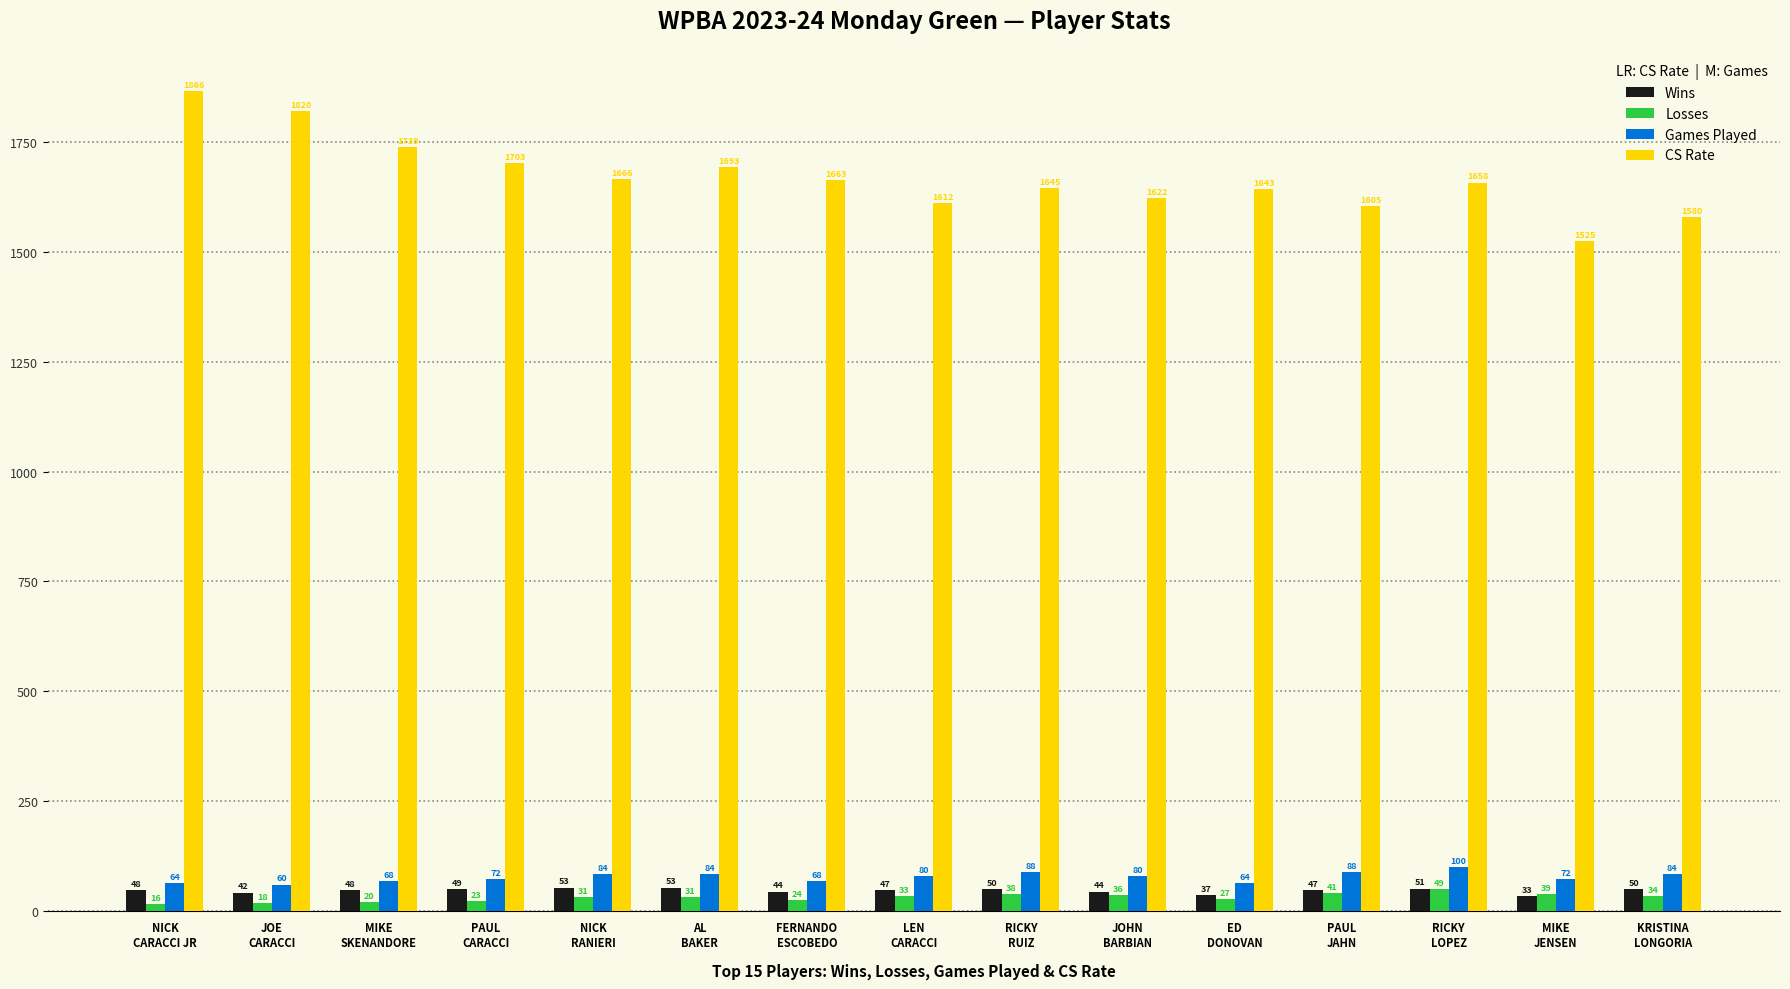

What is the sum of all Games Played values?

1156